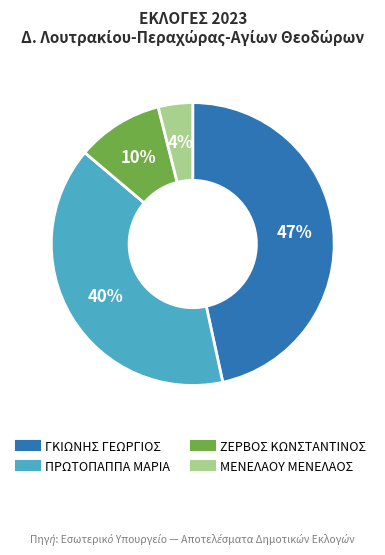

Which category has the biggest portion of the pie?

ΓΚΙΩΝΗΣ ΓΕΩΡΓΙΟΣ